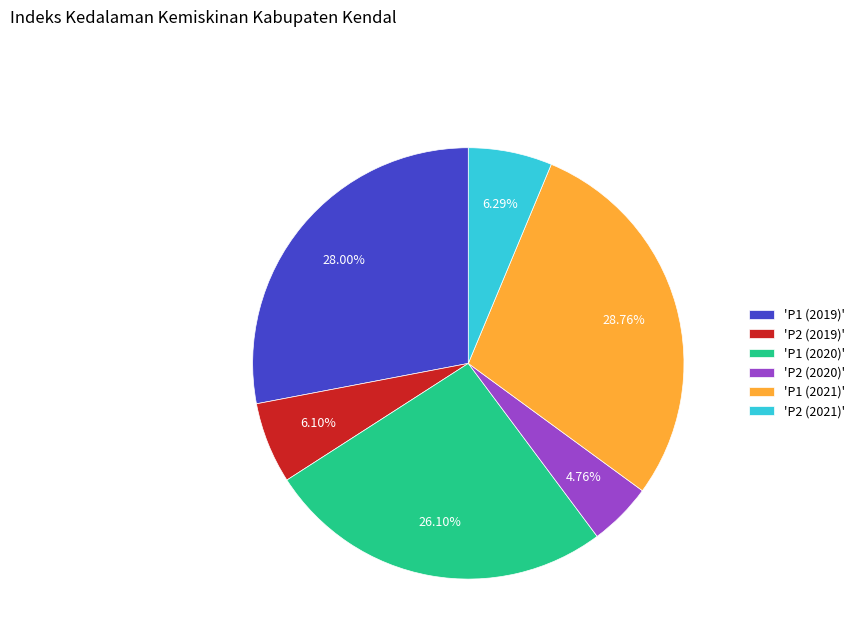

Does 'P2 (2019)' represent more than half of the total?

No